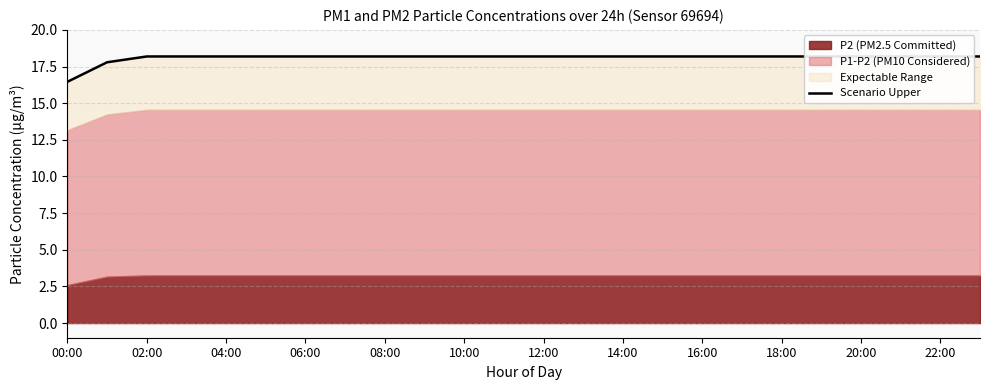

What is the maximum value shown in the chart?

18.2